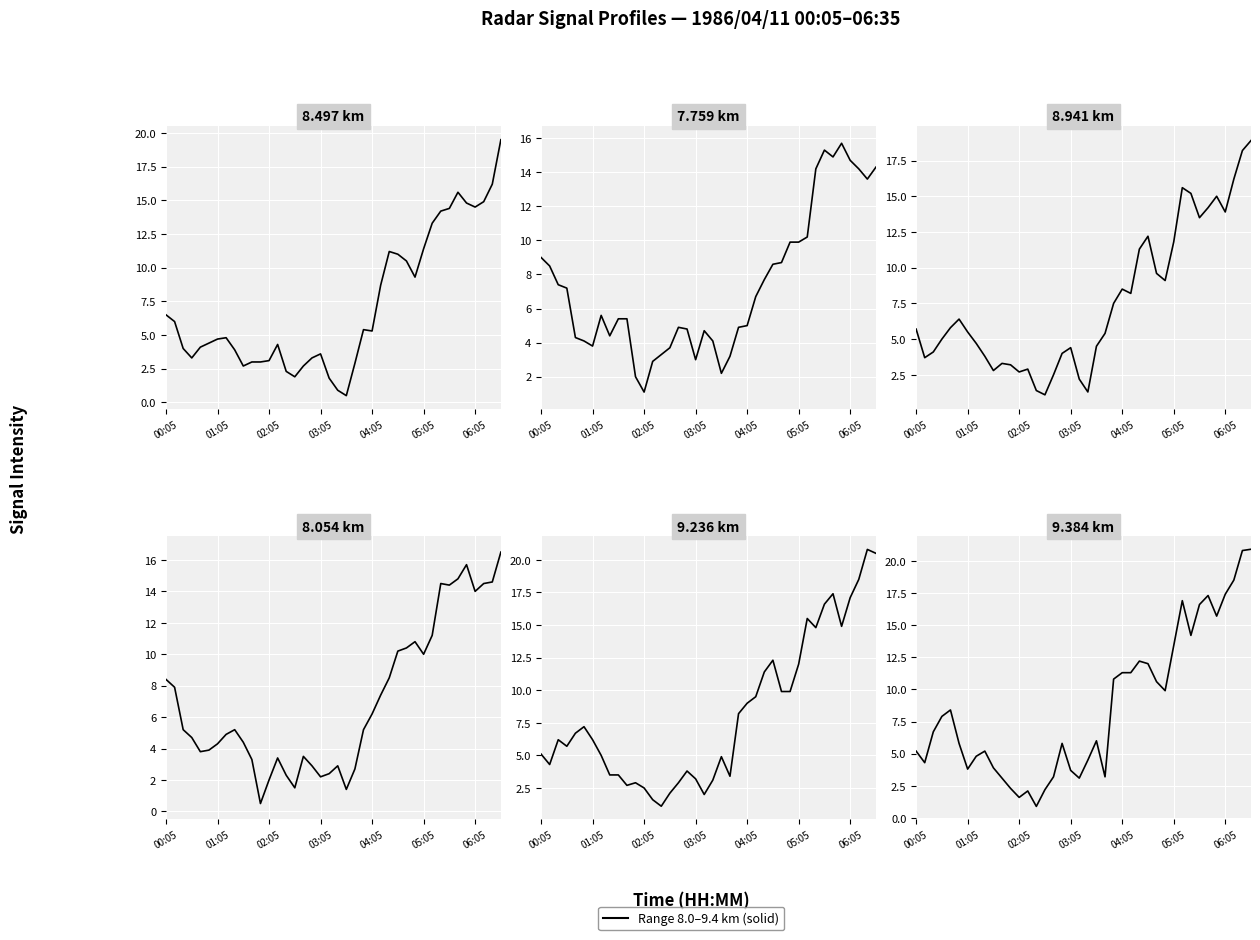

How many times do 8.054 km and 8.941 km cross each other?

10